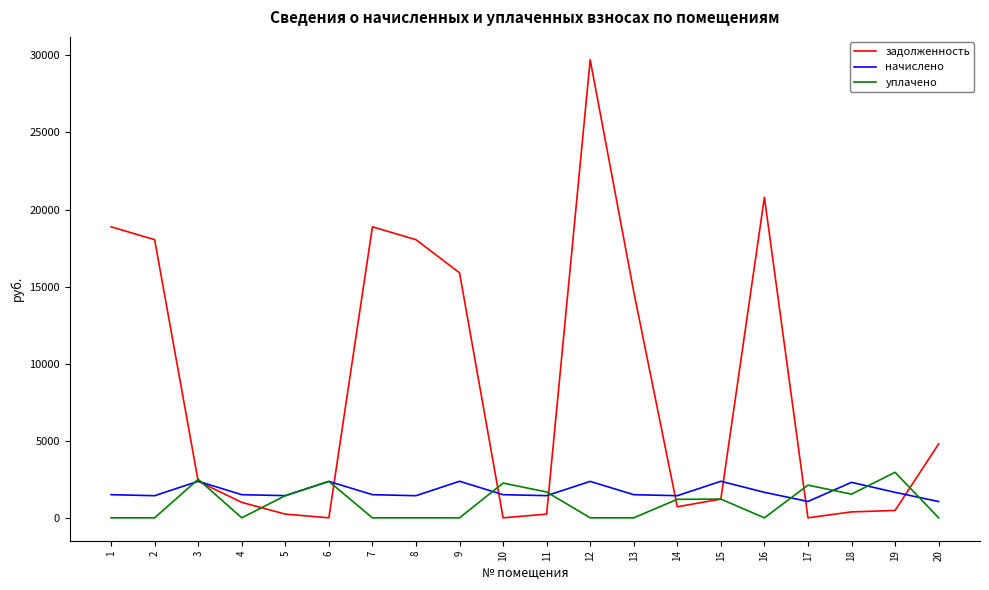

At which category is the sum across all series the highest?

12